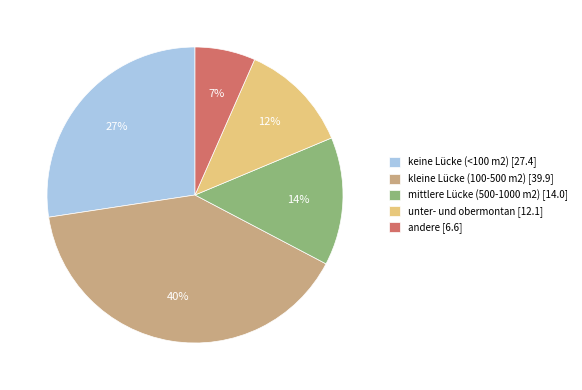

Rank the categories by value from lowest to highest.

andere [6.6], unter- und obermontan [12.1], mittlere Lücke (500-1000 m2) [14.0], keine Lücke (<100 m2) [27.4], kleine Lücke (100-500 m2) [39.9]